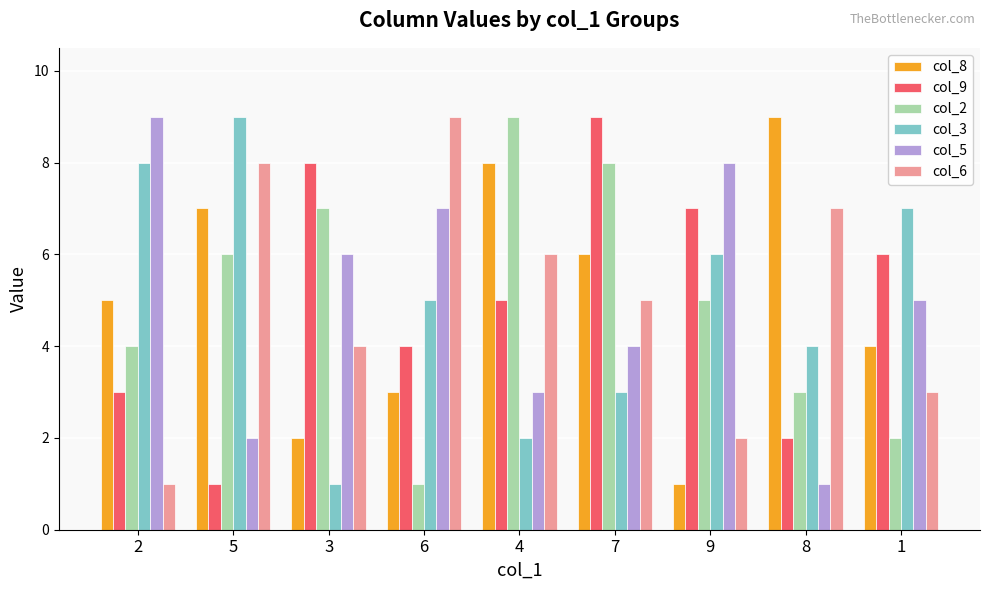

How many bars are there in total?

54